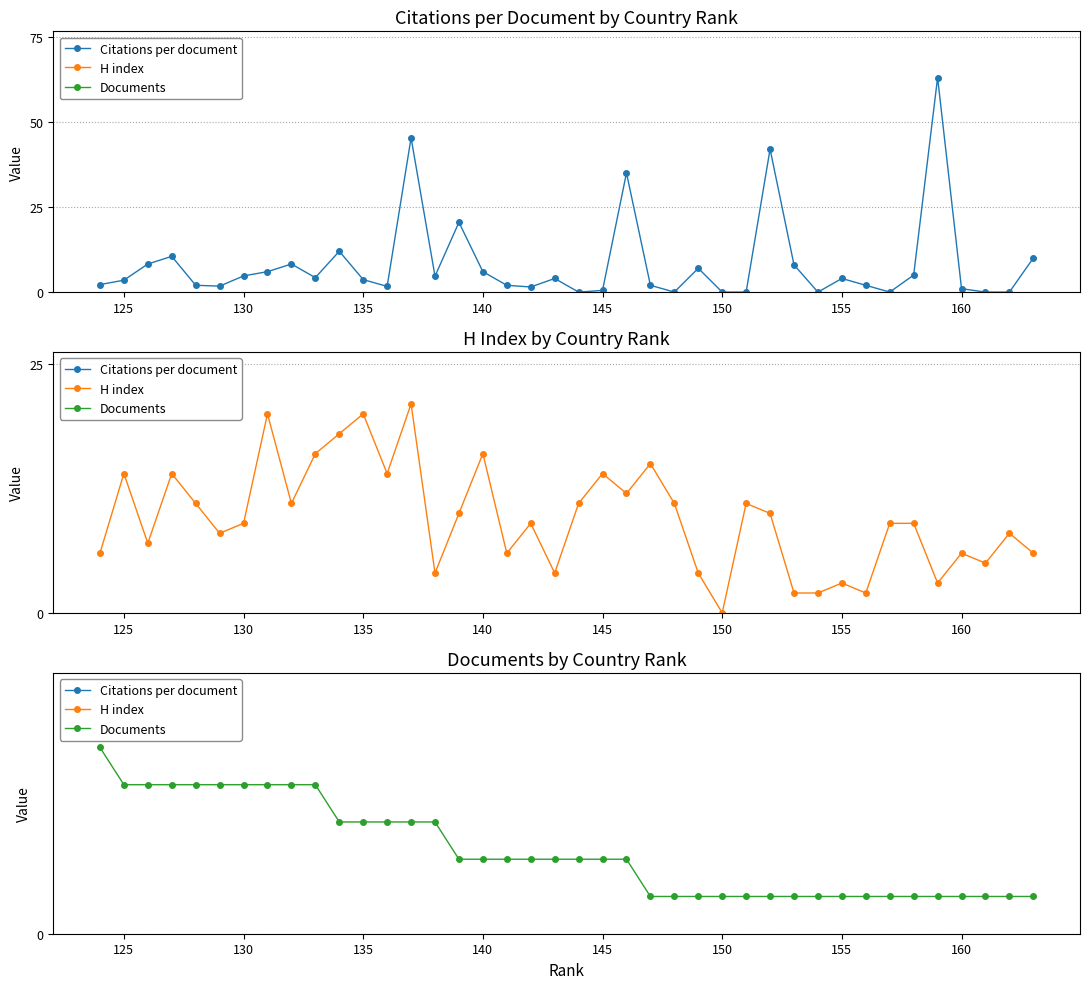

What is the difference between the maximum and minimum values in the Citations per document series?

63.0